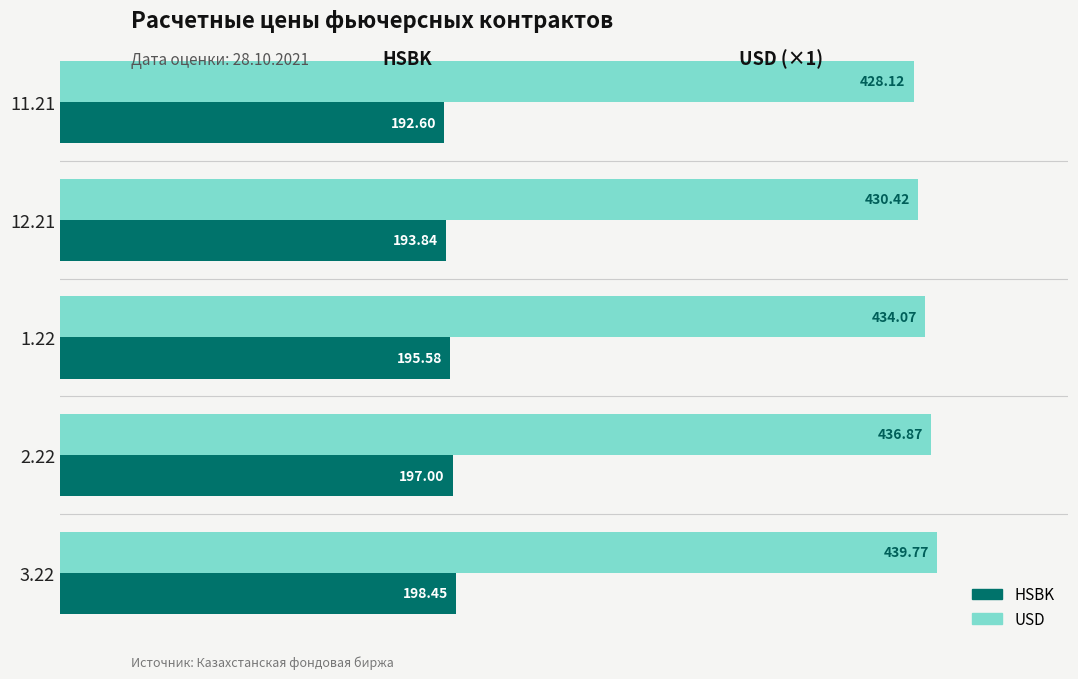

Which series changed the most between 11.21 and 1.22?

USD